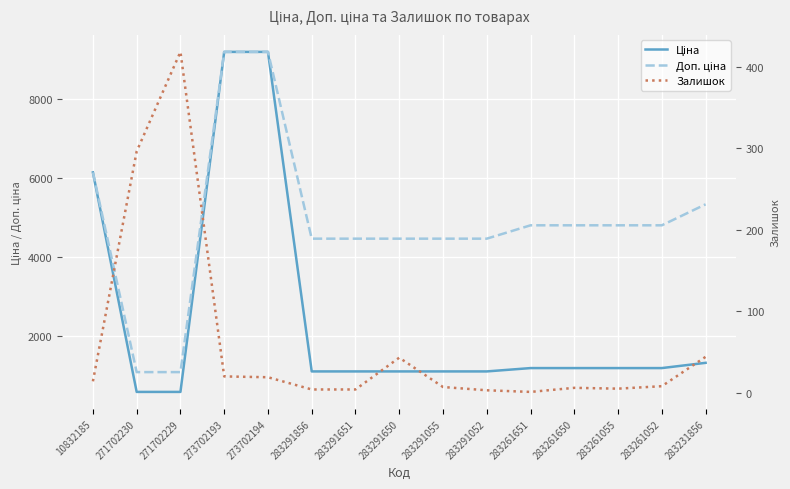

Which category has the lowest value across all series?

283261651